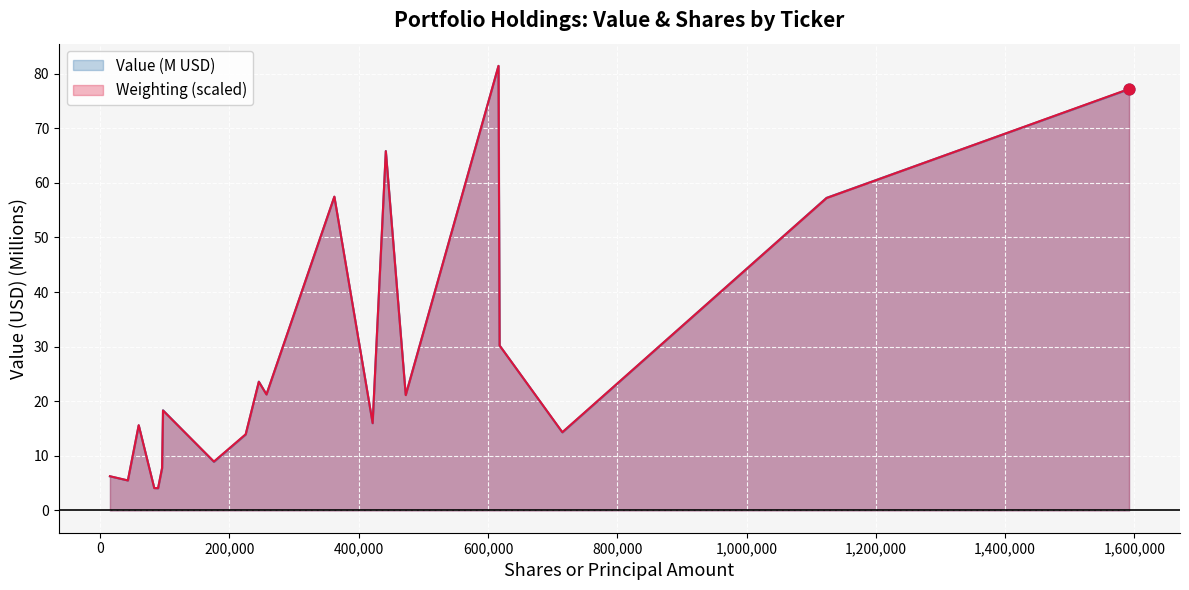

What is the minimum value shown in the chart?

4.1